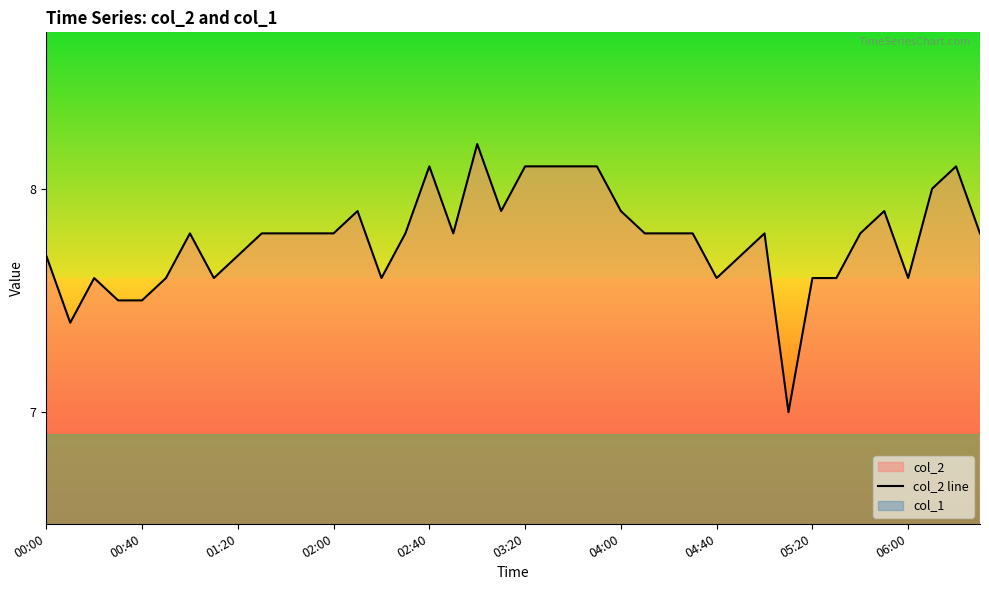

What is the difference between the second highest and second lowest values?

0.7